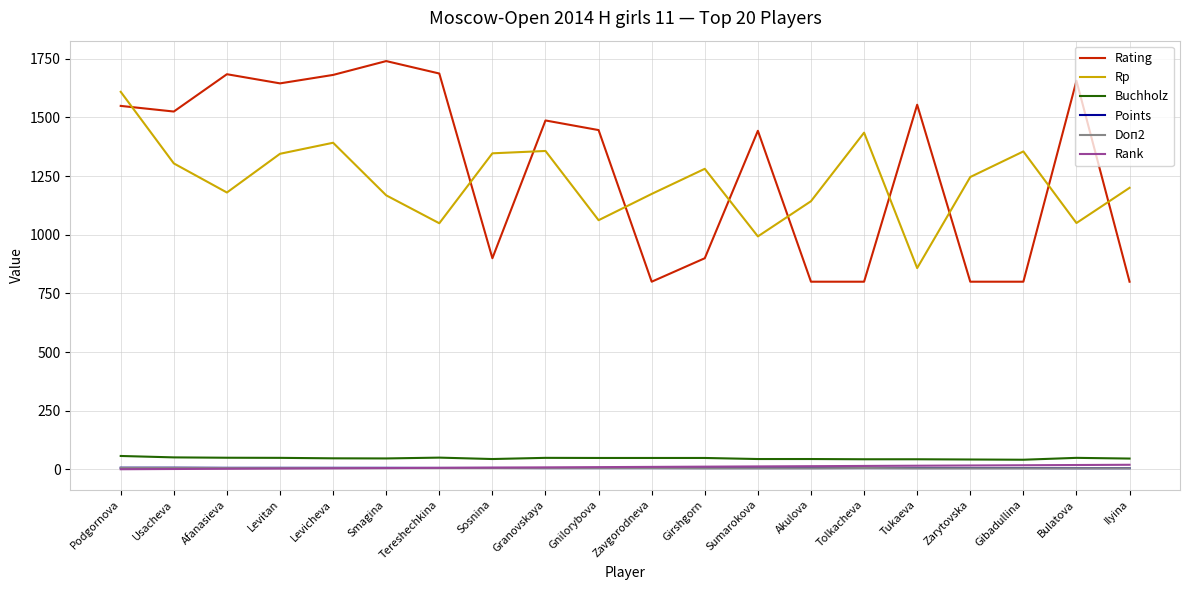

How many lines are shown in the chart?

6